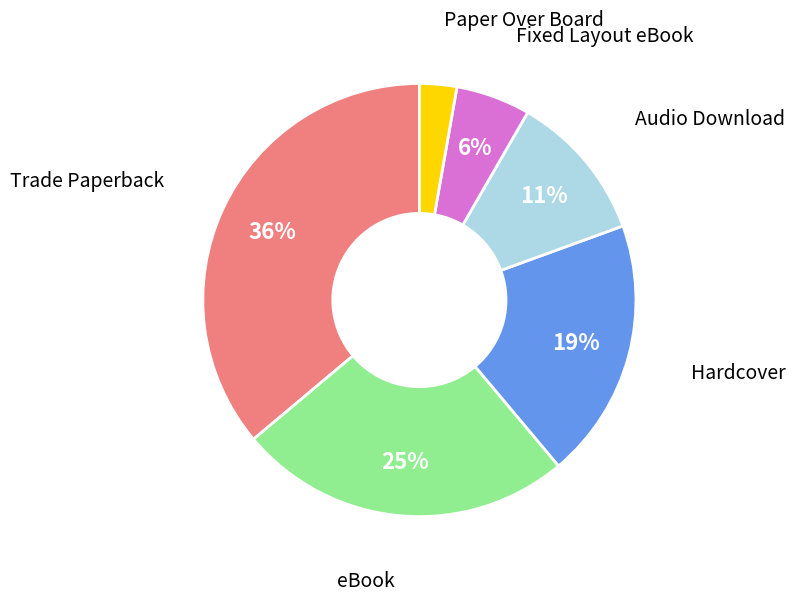

Which has a higher value, Trade Paperback or Hardcover?

Trade Paperback